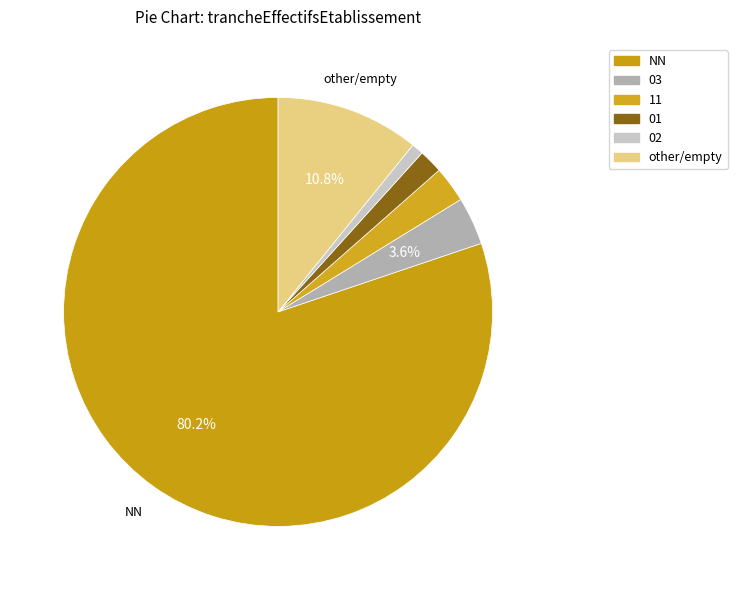

What percentage is the 01 slice, to the nearest percent?

2%